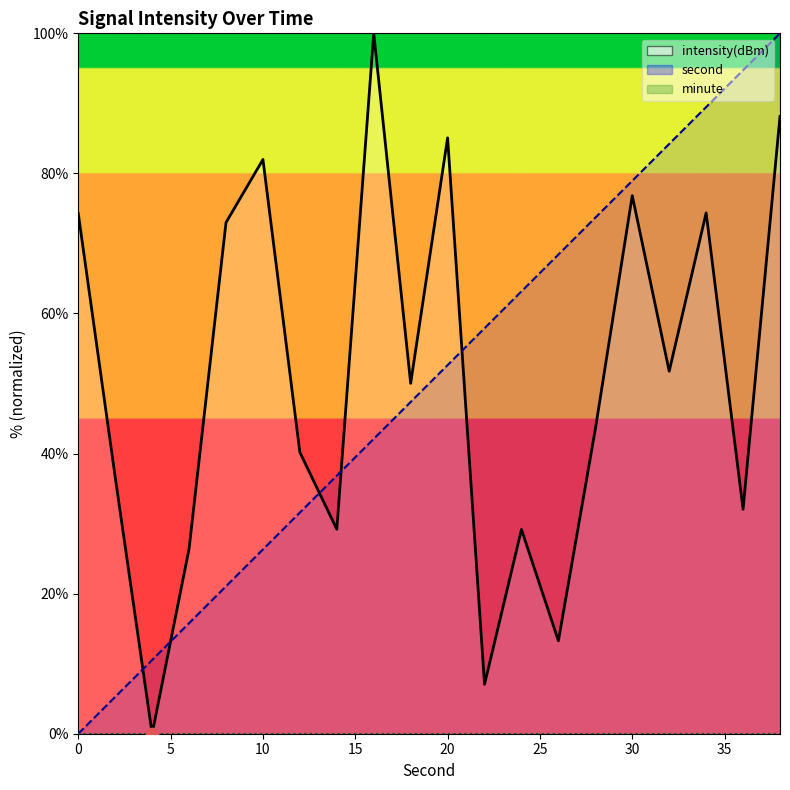

Which series has the largest total across all categories?

intensity(dBm)